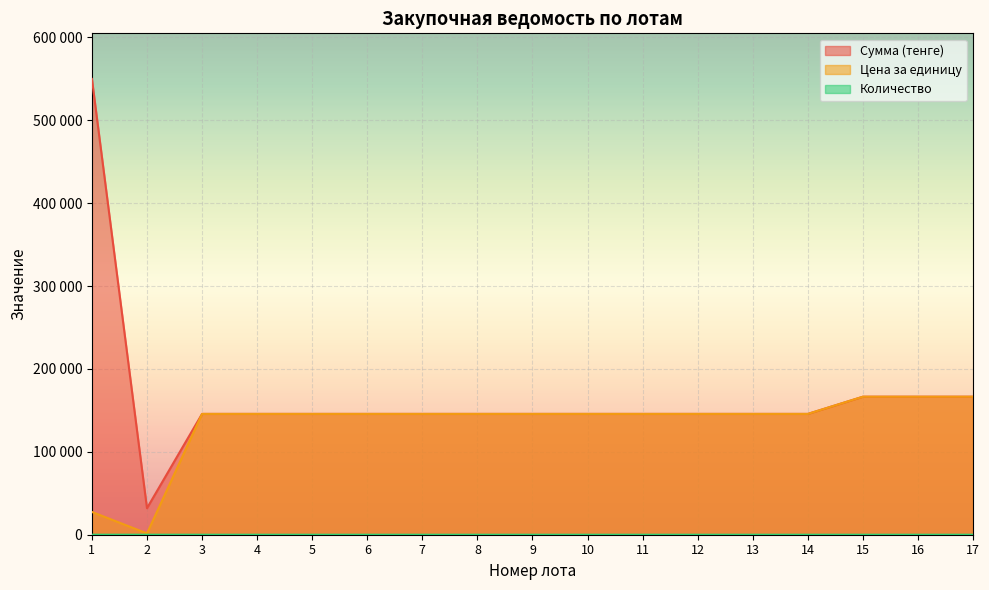

True or false: Количество and Сумма (тенге) intersect in this chart.

False